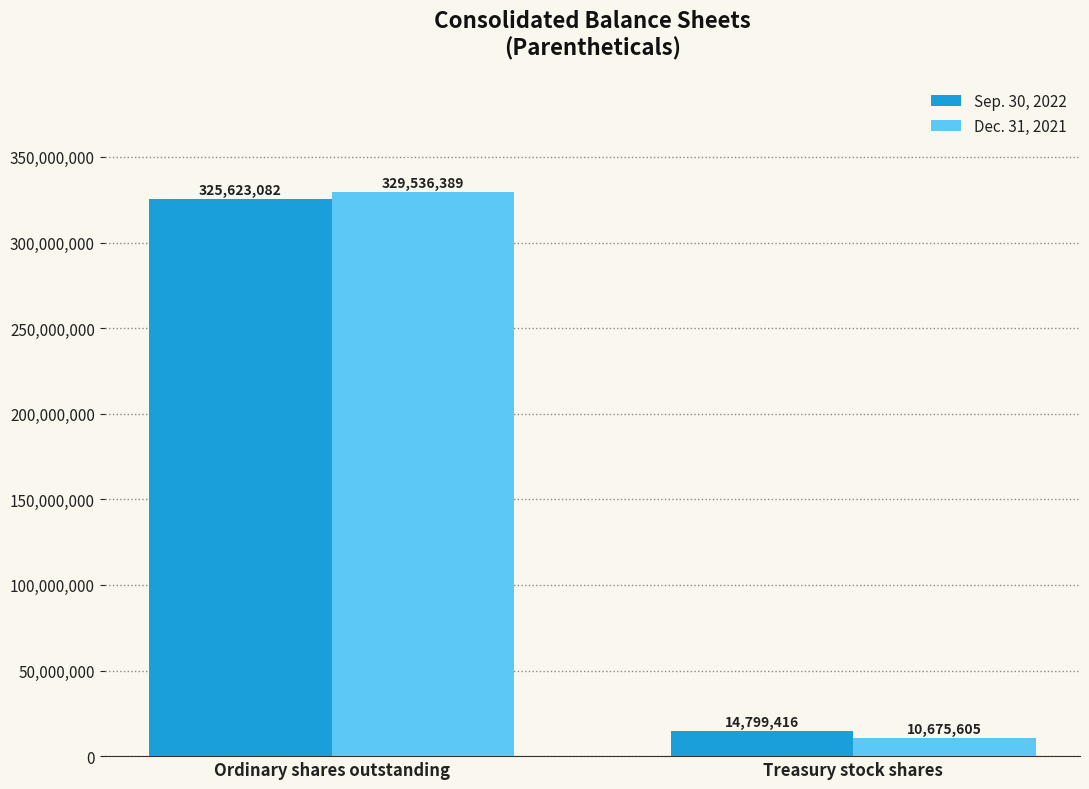

Count the number of data series in this chart.

2